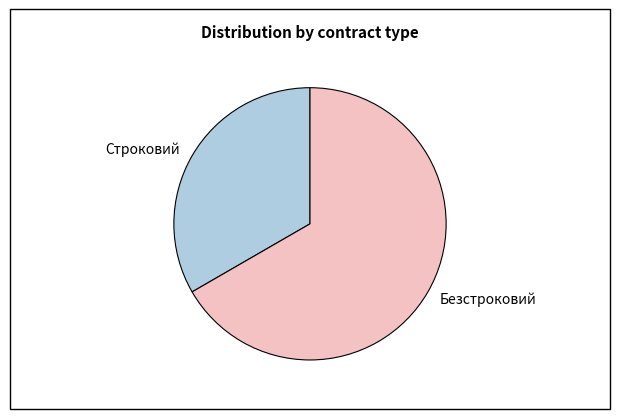

How many slices are in this pie chart?

2